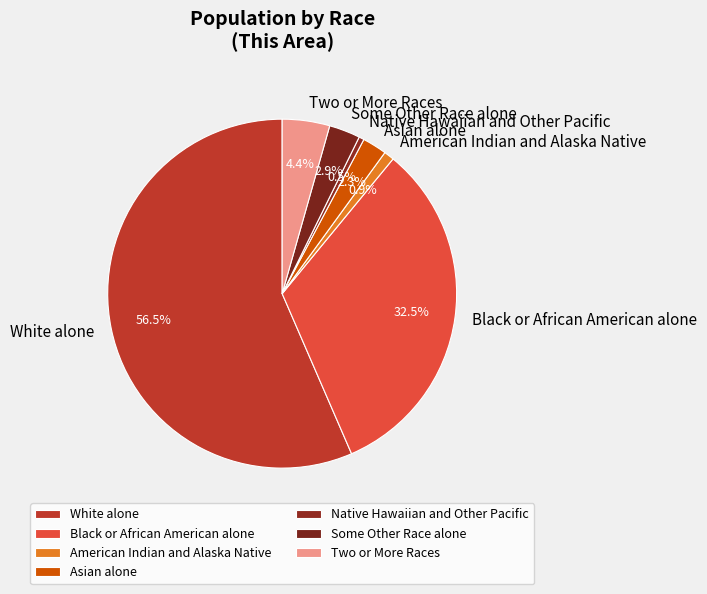

True or false: Two or More Races accounts for 4% of the total.

True